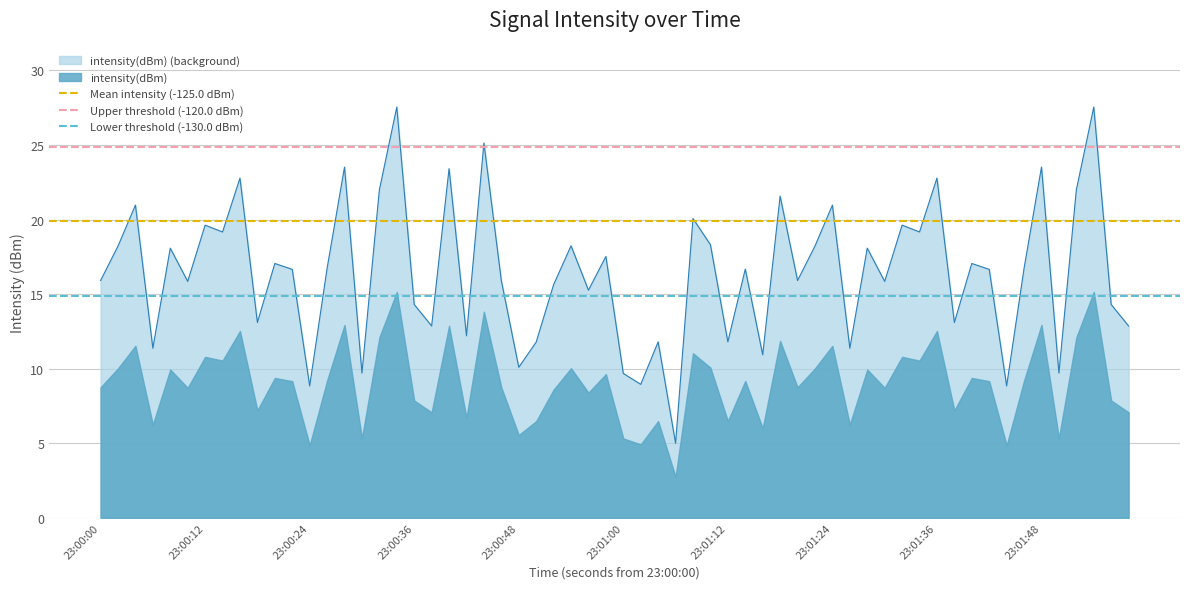

True or false: Lower threshold (-130.0 dBm) has a value of 19.9 at 23:00:00.

False